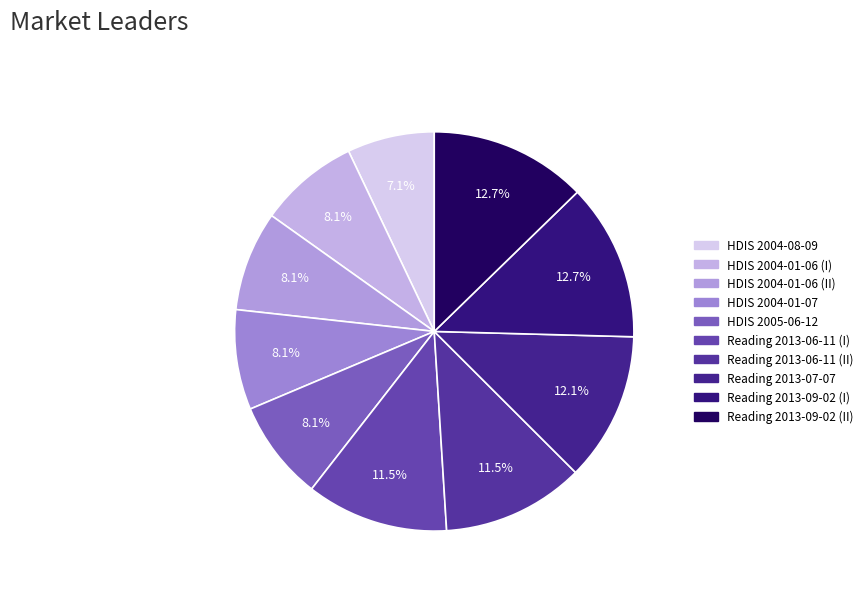

Is it true that HDIS 2004-01-06 (II) is 16% of the pie?

False